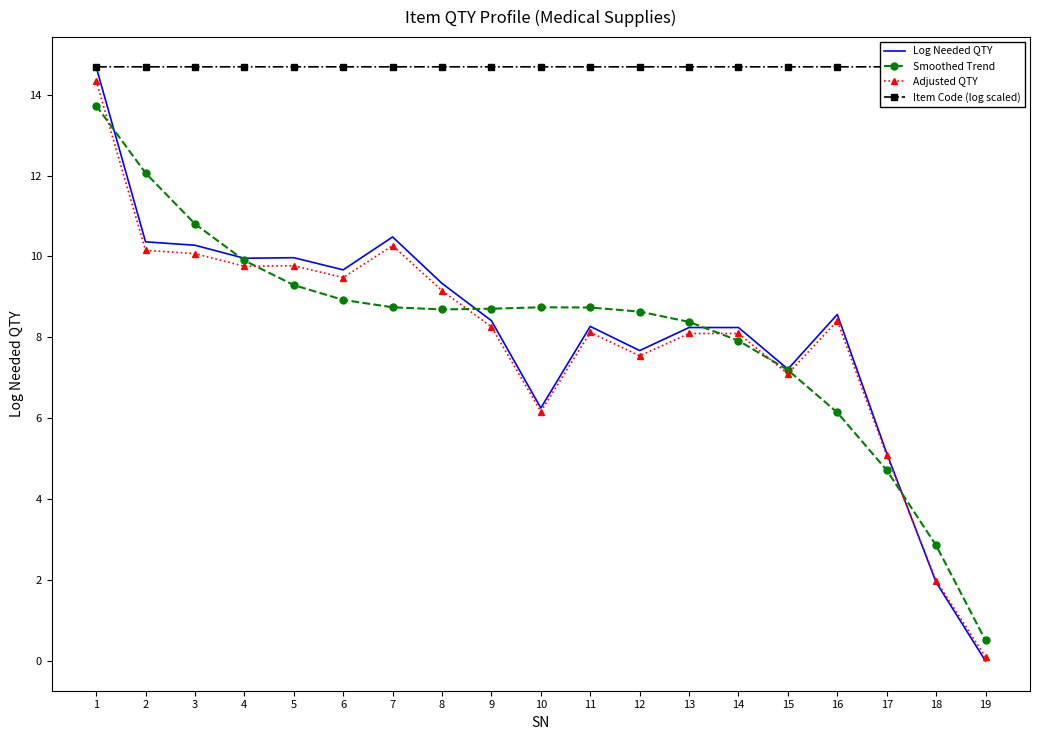

Between which two adjacent categories do Smoothed Trend and Adjusted QTY first intersect?

1 and 2